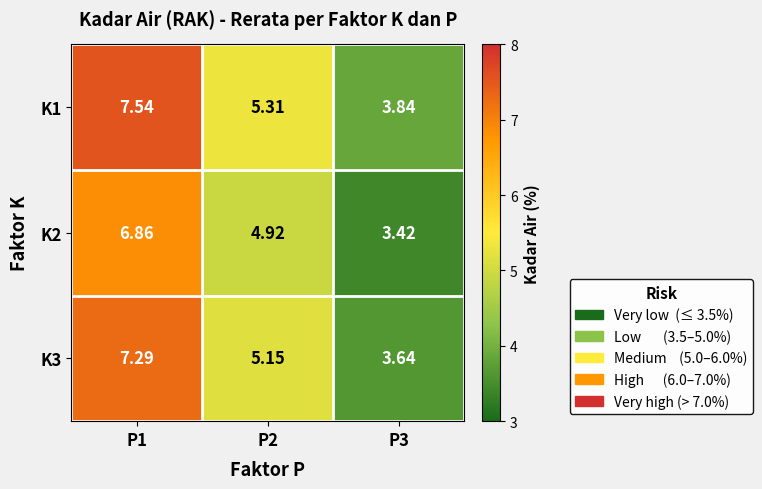

List the series in order of their peak value, lowest first.

K2, K3, K1